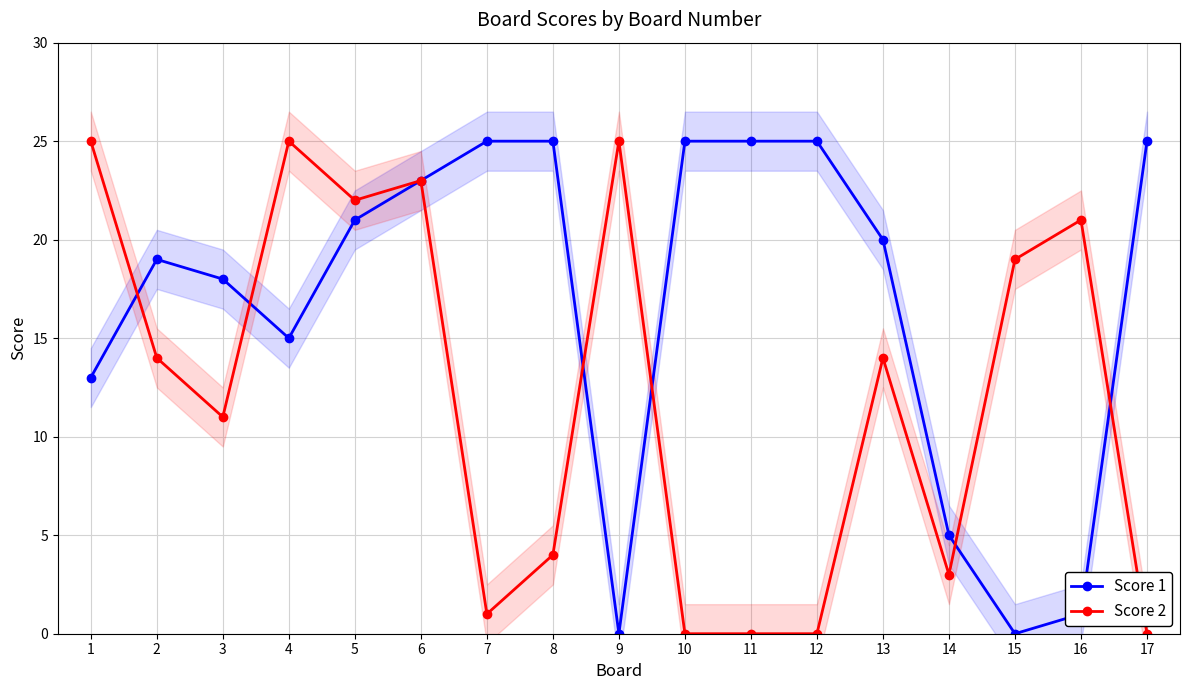

True or false: Score 2 has a value of 11 at 11.

False